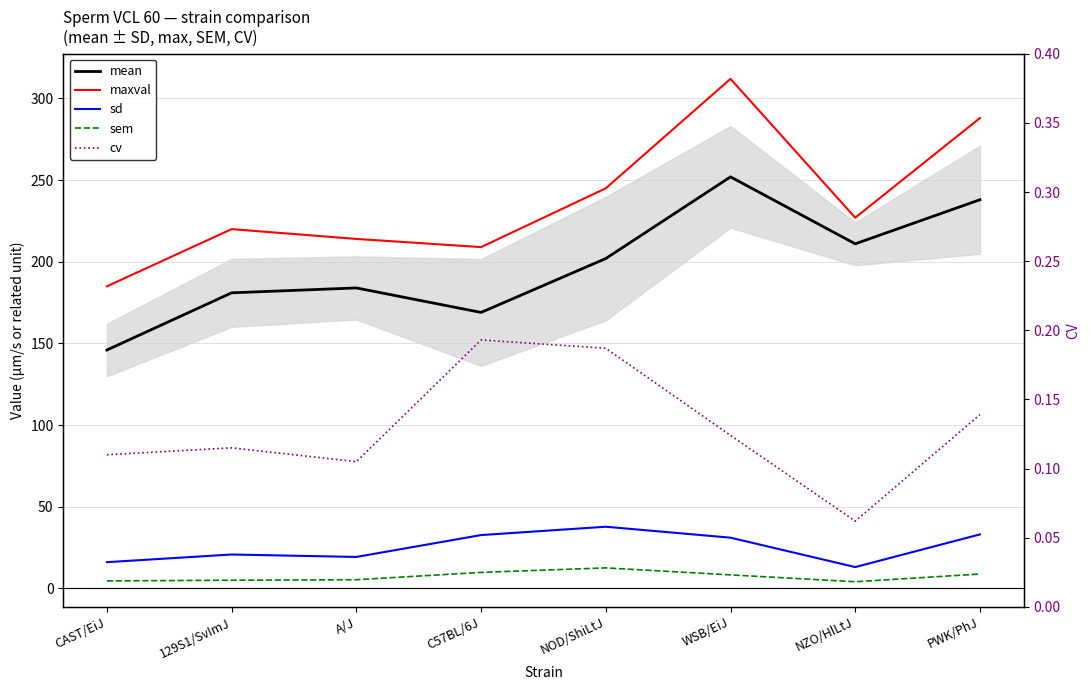

At how many categories does at least one series exceed 50?

8